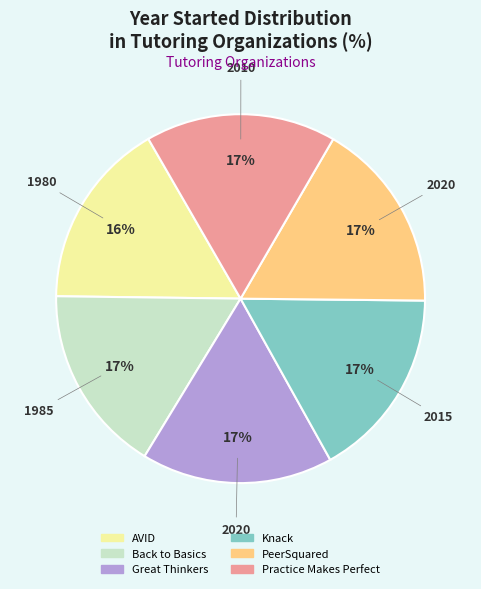

Approximately how many times larger is the value at Great Thinkers compared to Practice Makes Perfect?

1.0